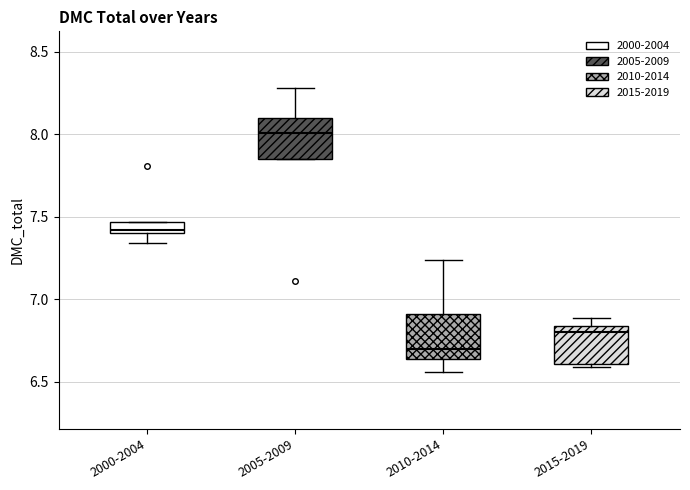

Where does the upper whisker of the box for 2005-2009 end on the y-axis? The values are not printed on the chart, so give them approximately, as read against the axis.

8.30